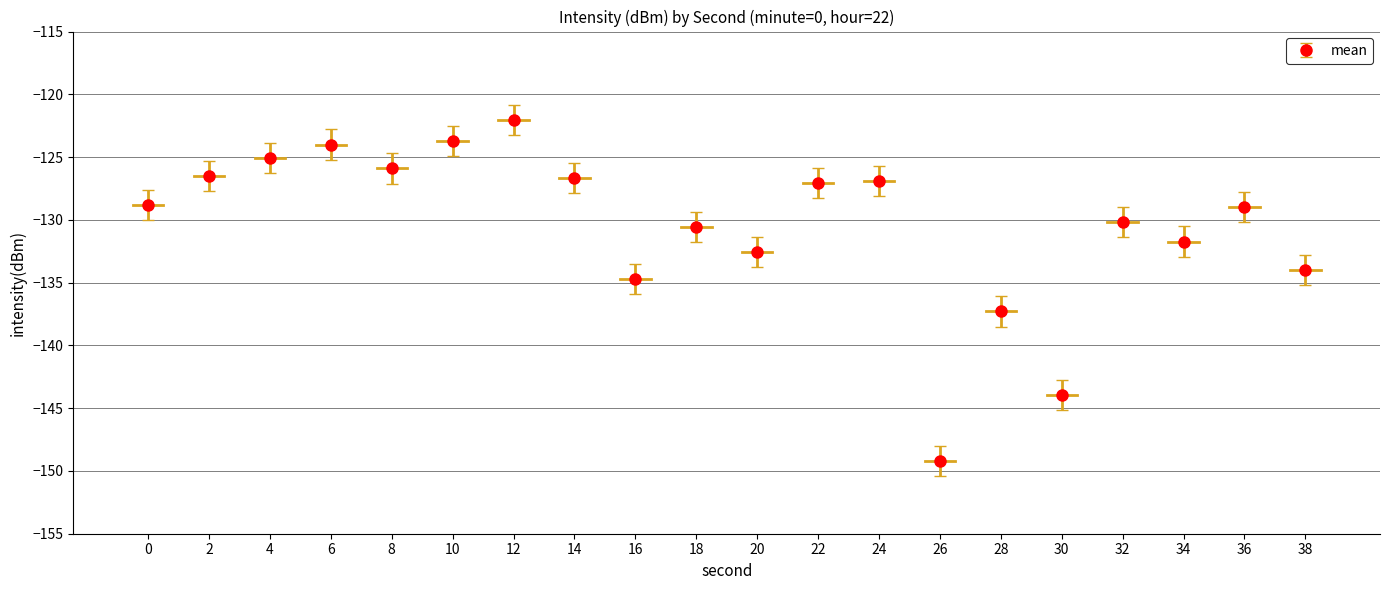

What is the value of the 1st point from the left?

-128.8